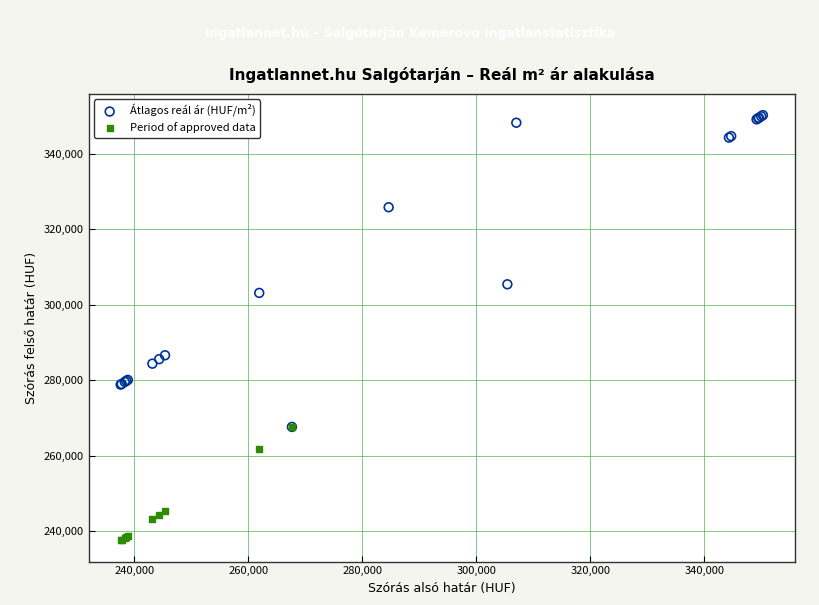

Which series reaches the maximum Y coordinate?

Átlagos reál ár (HUF/m²)